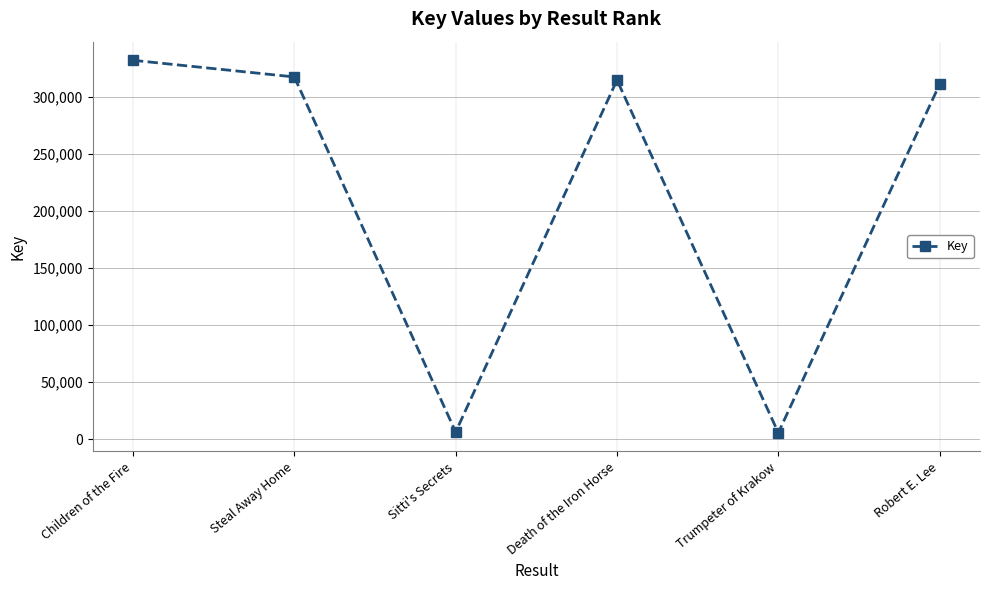

What is the value of the 6th point from the left?

311299